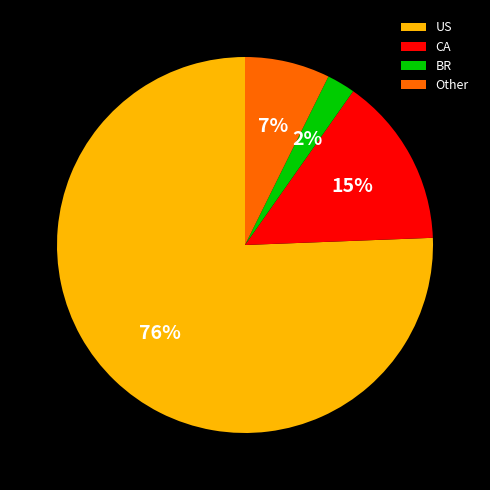

Which slice is the smallest?

BR